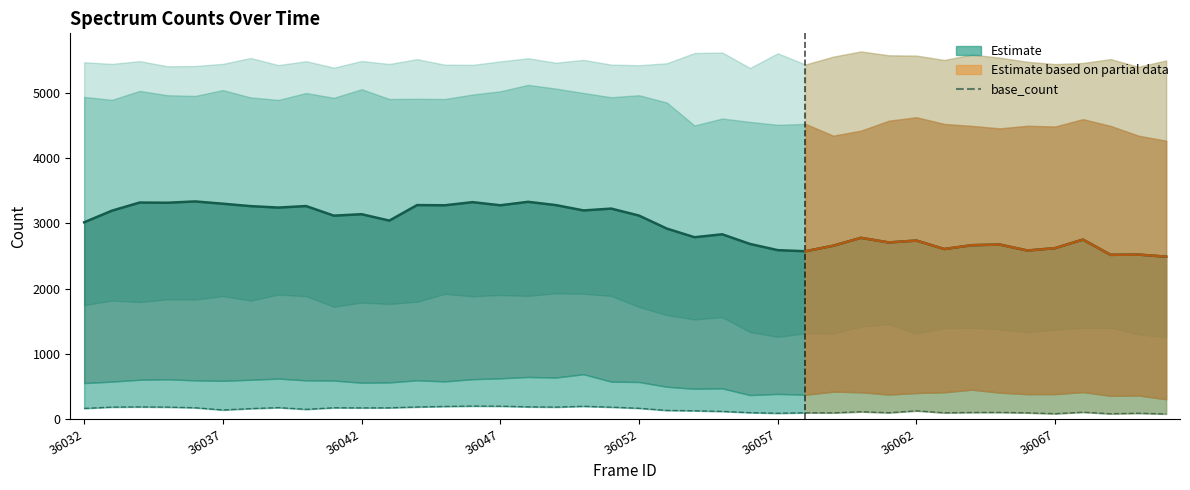

What is the value of the mid_low point at the 16th from the left?

3277